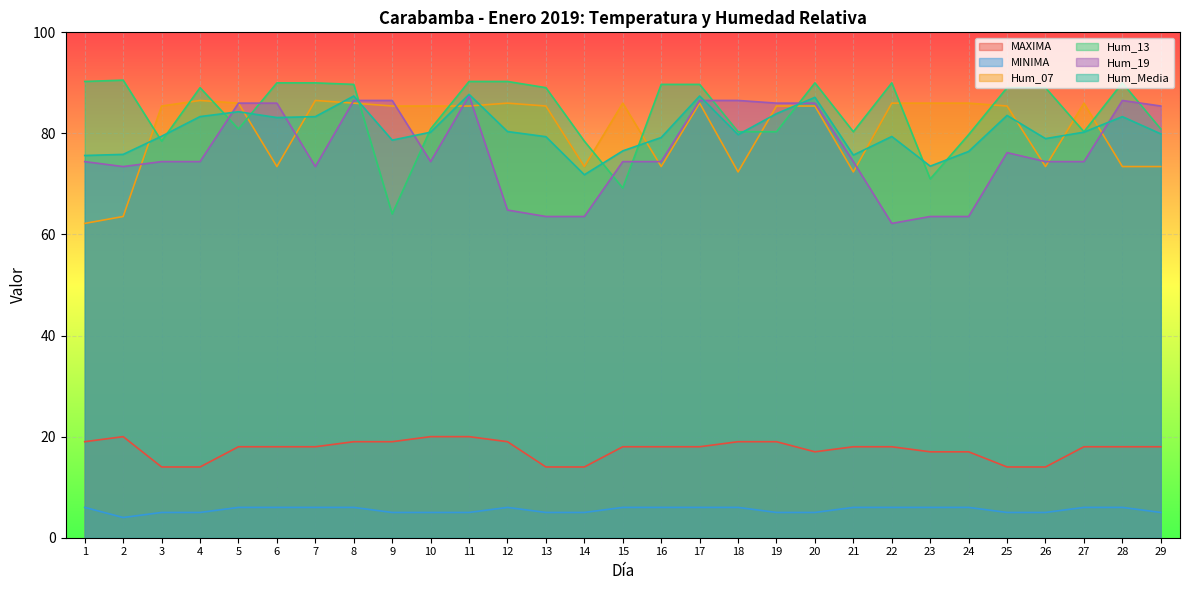

Reading right to left, what are all the values shown in this chart?

MAXIMA: 29=18.0	28=18.0	27=18.0	26=14.0	25=14.0	24=17.0	23=17.0	22=18.0	21=18.0	20=17.0	19=19.0	18=19.0	17=18.0	16=18.0	15=18.0	14=14.0	13=14.0	12=19.0	11=20.0	10=20.0	9=19.0	8=19.0	7=18.0	6=18.0	5=18.0	4=14.0	3=14.0	2=20.0	1=19.0
MINIMA: 29=5.0	28=6.0	27=6.0	26=5.0	25=5.0	24=6.0	23=6.0	22=6.0	21=6.0	20=5.0	19=5.0	18=6.0	17=6.0	16=6.0	15=6.0	14=5.0	13=5.0	12=6.0	11=5.0	10=5.0	9=5.0	8=6.0	7=6.0	6=6.0	5=6.0	4=5.0	3=5.0	2=4.0	1=6.0
Hum_07: 29=73.4	28=73.4	27=86.0	26=73.4	25=85.4	24=86.0	23=86.0	22=86.0	21=72.4	20=85.4	19=85.4	18=72.4	17=86.0	16=73.4	15=86.0	14=73.4	13=85.4	12=86.0	11=85.4	10=85.4	9=85.4	8=86.0	7=86.5	6=73.4	5=86.0	4=86.5	3=85.4	2=63.6	1=62.2
Hum_13: 29=80.9	28=90.0	27=80.3	26=89.0	25=89.0	24=79.8	23=71.0	22=90.0	21=80.3	20=90.0	19=80.3	18=80.3	17=89.7	16=89.7	15=69.2	14=78.5	13=89.0	12=90.3	11=90.3	10=80.9	9=64.1	8=89.7	7=90.0	6=90.0	5=80.9	4=89.0	3=78.5	2=90.5	1=90.3
Hum_19: 29=85.4	28=86.5	27=74.4	26=74.4	25=76.2	24=63.6	23=63.6	22=62.2	21=74.4	20=86.0	19=86.0	18=86.5	17=86.5	16=74.4	15=74.4	14=63.6	13=63.6	12=64.8	11=87.5	10=74.4	9=86.5	8=86.5	7=73.4	6=86.0	5=86.0	4=74.4	3=74.4	2=73.4	1=74.4
Hum_Media: 29=79.9	28=83.3	27=80.2	26=79.0	25=83.6	24=76.4	23=73.5	22=79.4	21=75.7	20=87.1	19=83.9	18=79.8	17=87.4	16=79.2	15=76.5	14=71.8	13=79.3	12=80.4	11=87.7	10=80.2	9=78.7	8=87.4	7=83.3	6=83.1	5=84.3	4=83.3	3=79.4	2=75.8	1=75.6